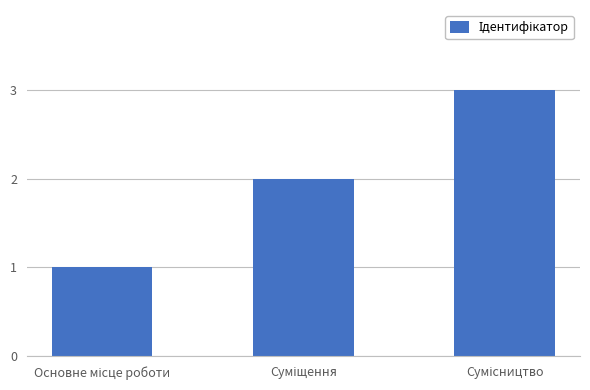

What is the value of the 3rd bar from the left?

3